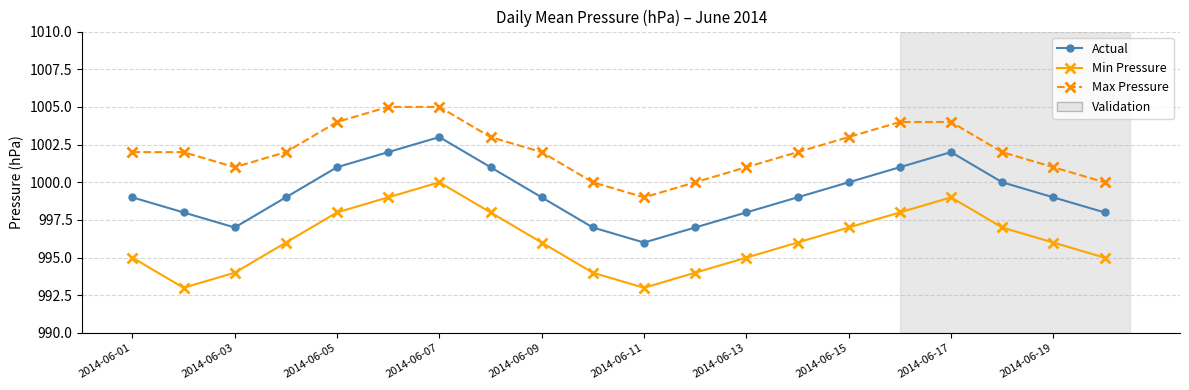

True or false: Min Pressure and Actual cross at least once.

False